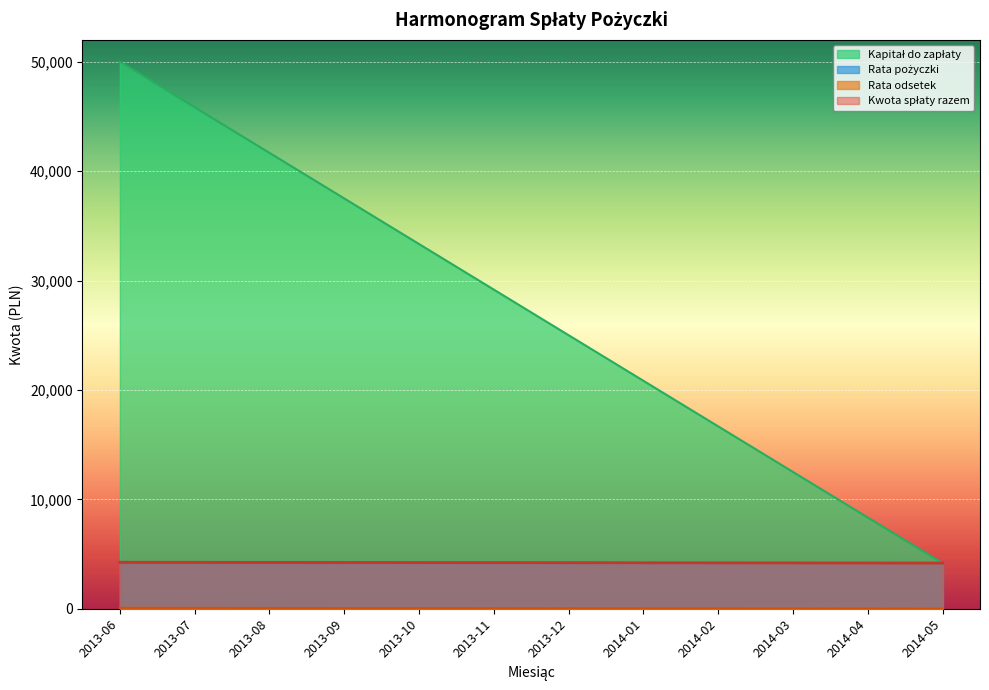

Which category has the highest value in the Kapitał do zapłaty series?

2013-06